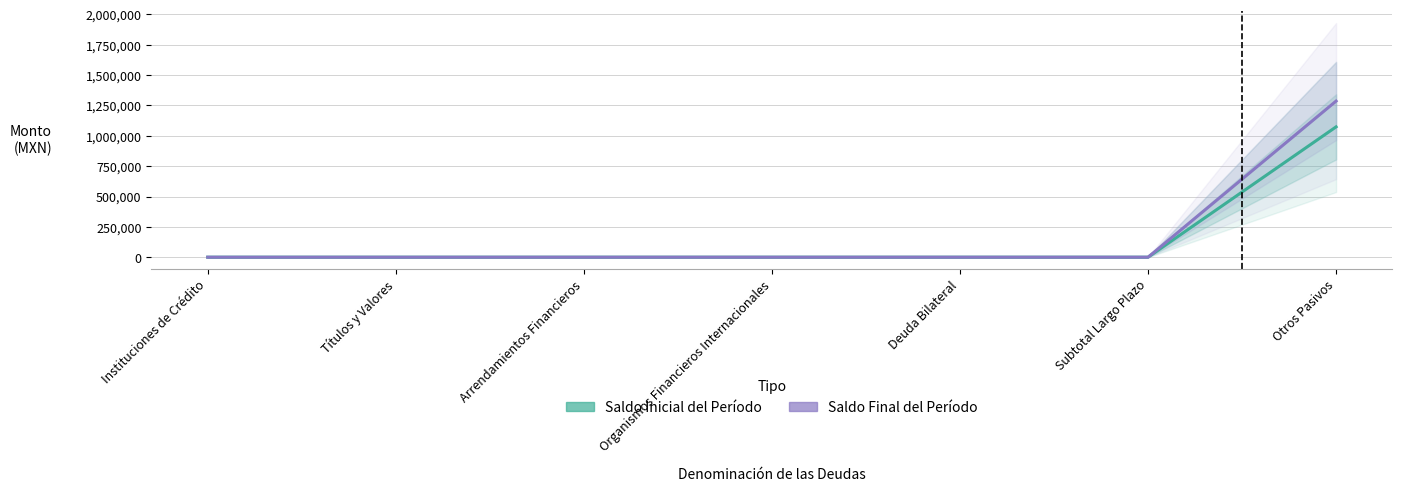

Count the number of data series in this chart.

2